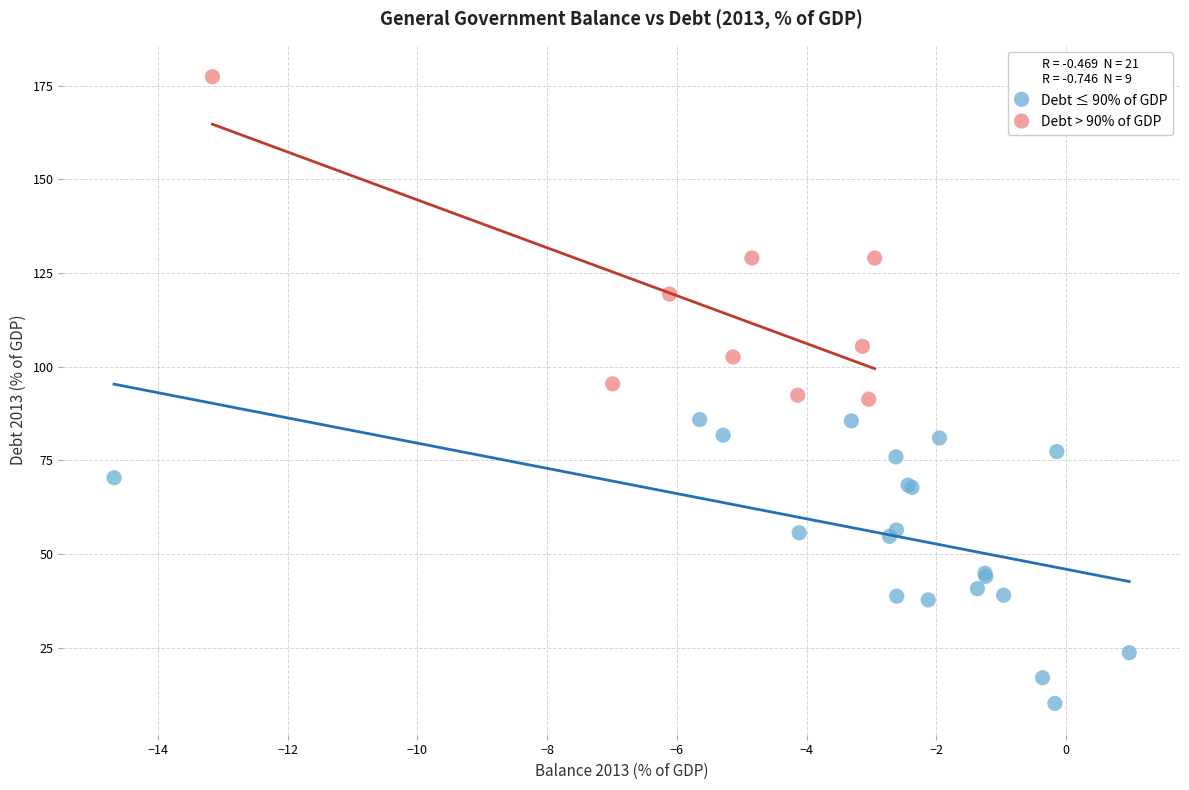

Which series reaches the maximum Y coordinate?

Debt > 90% of GDP